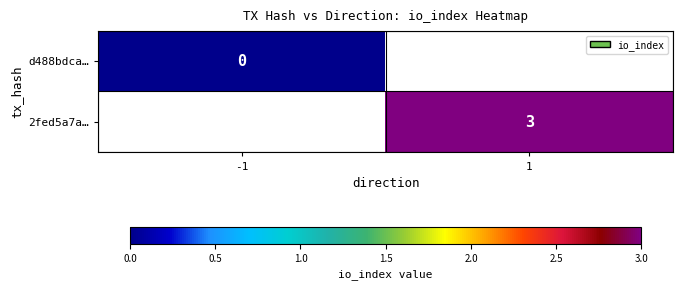

The value of 2fed5a7a… at 1 is 4. True or false?

False